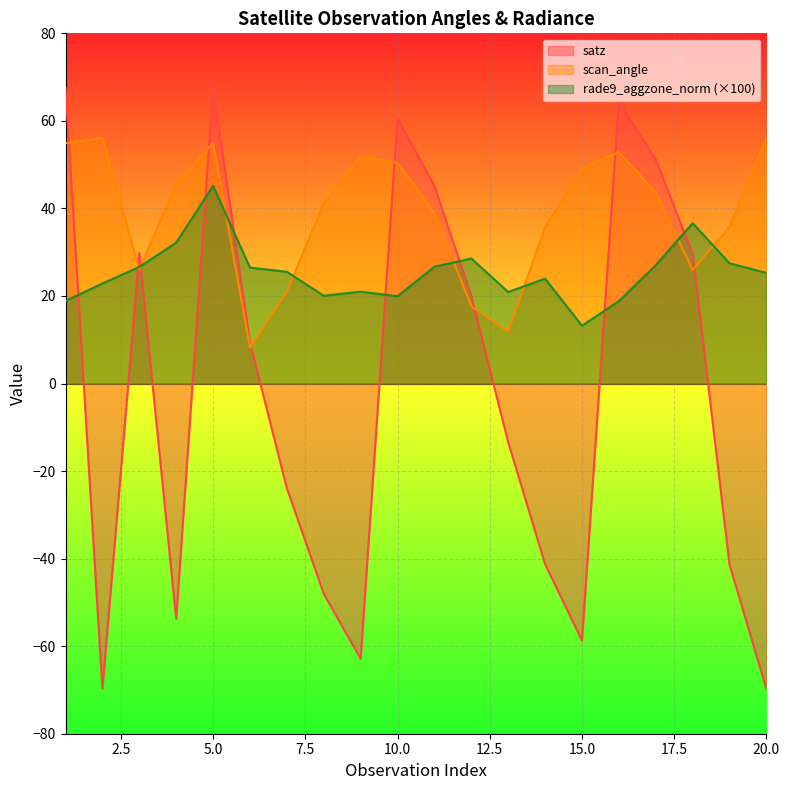

What value does the rade9_aggzone_norm series have at 5?

45.1